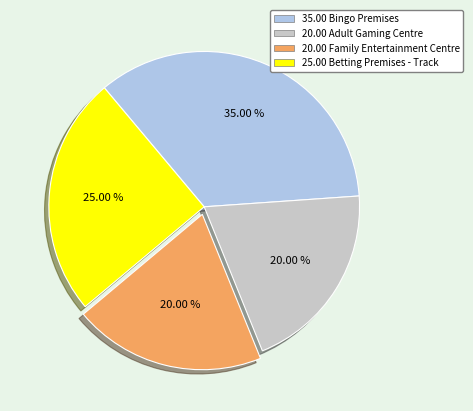

Does any single category account for the majority?

No